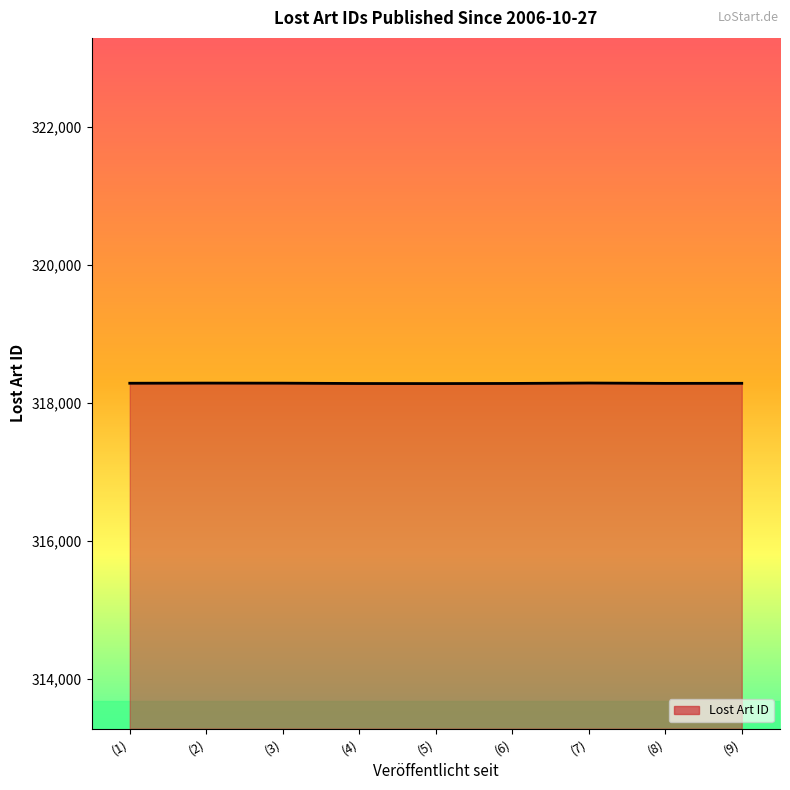

The value at (9) is 318280. True or false?

True